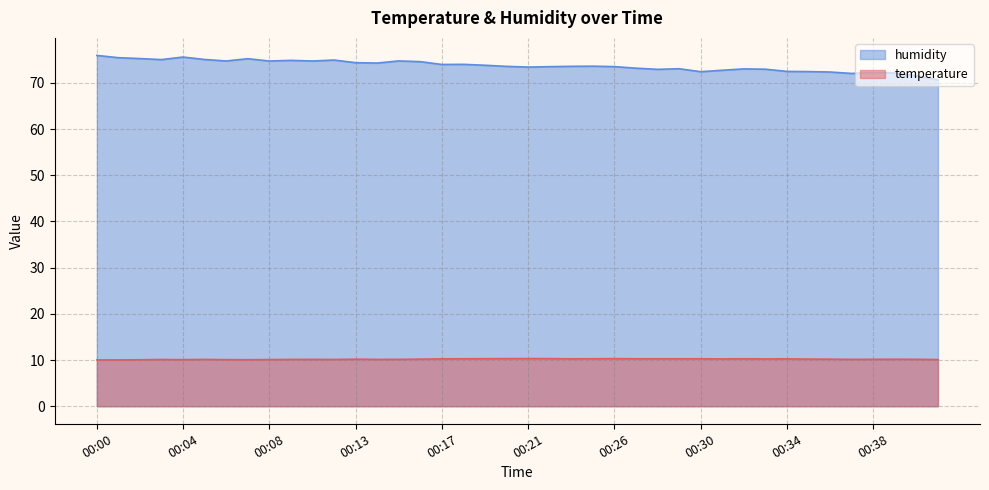

What is the sum of the temperature values at 00:06 and 00:11?

20.2